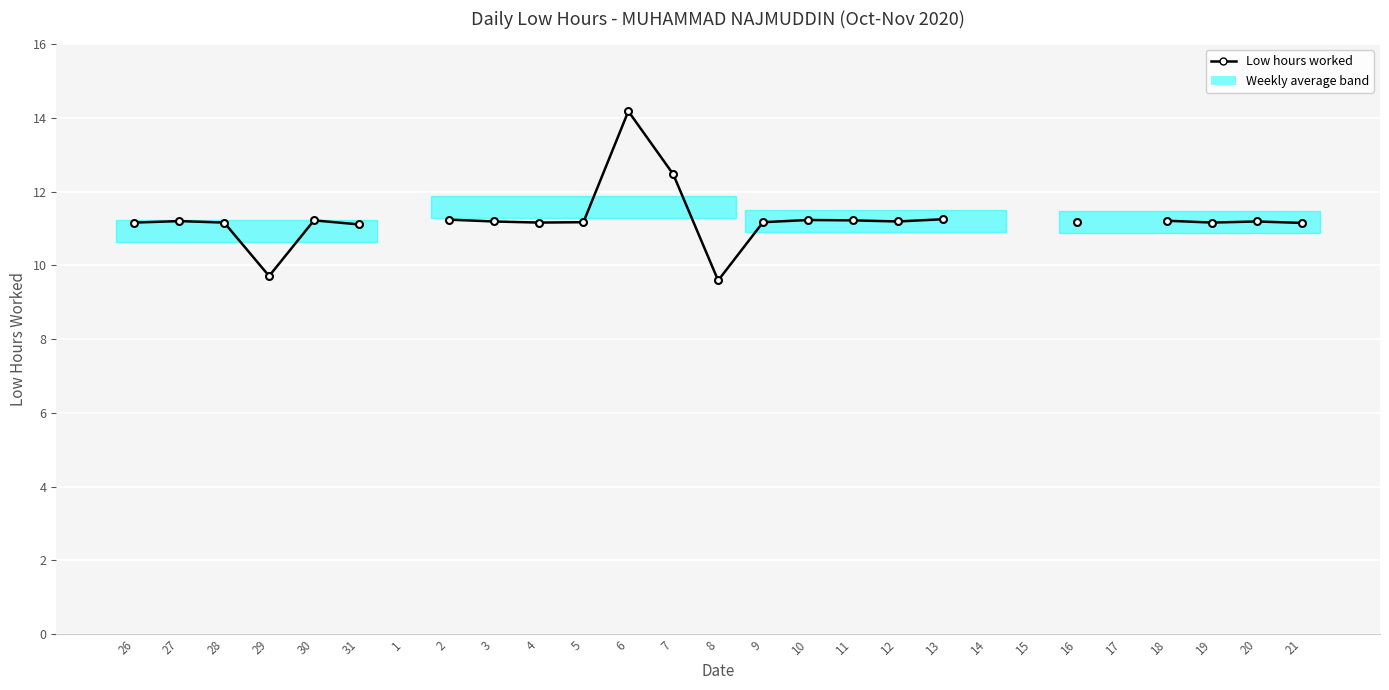

What position from the left is 31?

6